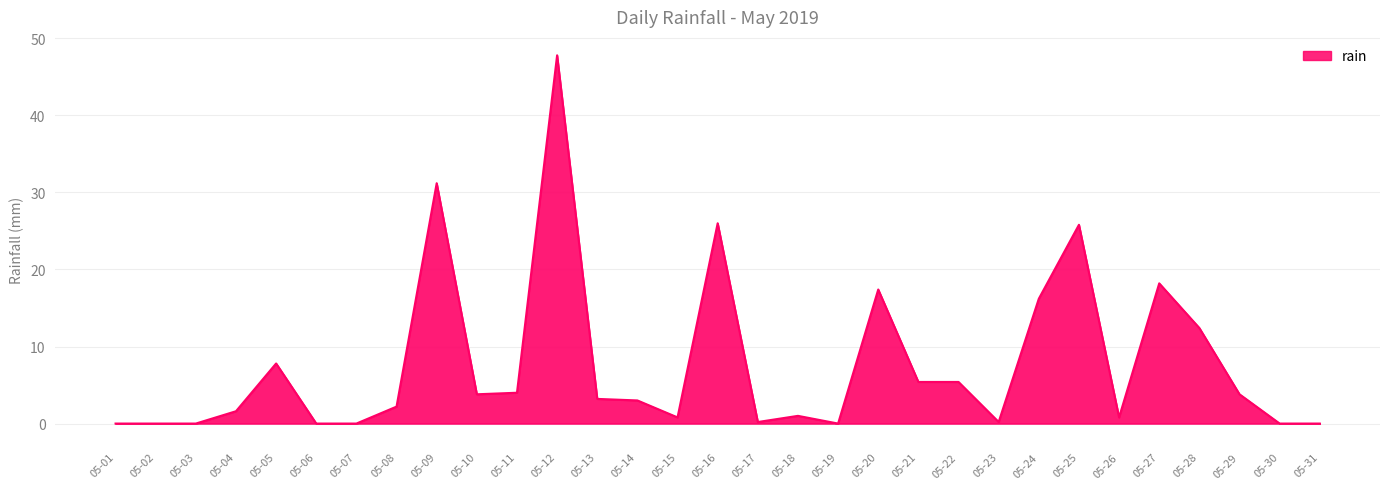

What is the difference between the maximum and minimum values?

47.8